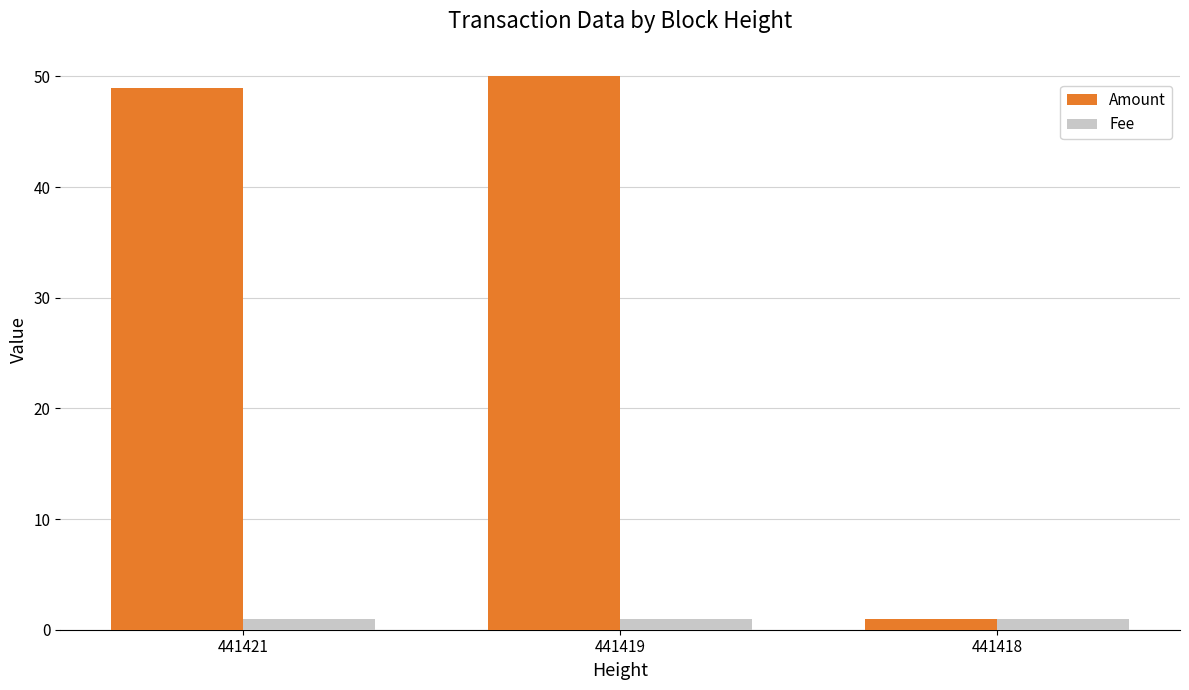

List the labels in order of Amount value, smallest first.

441418, 441421, 441419